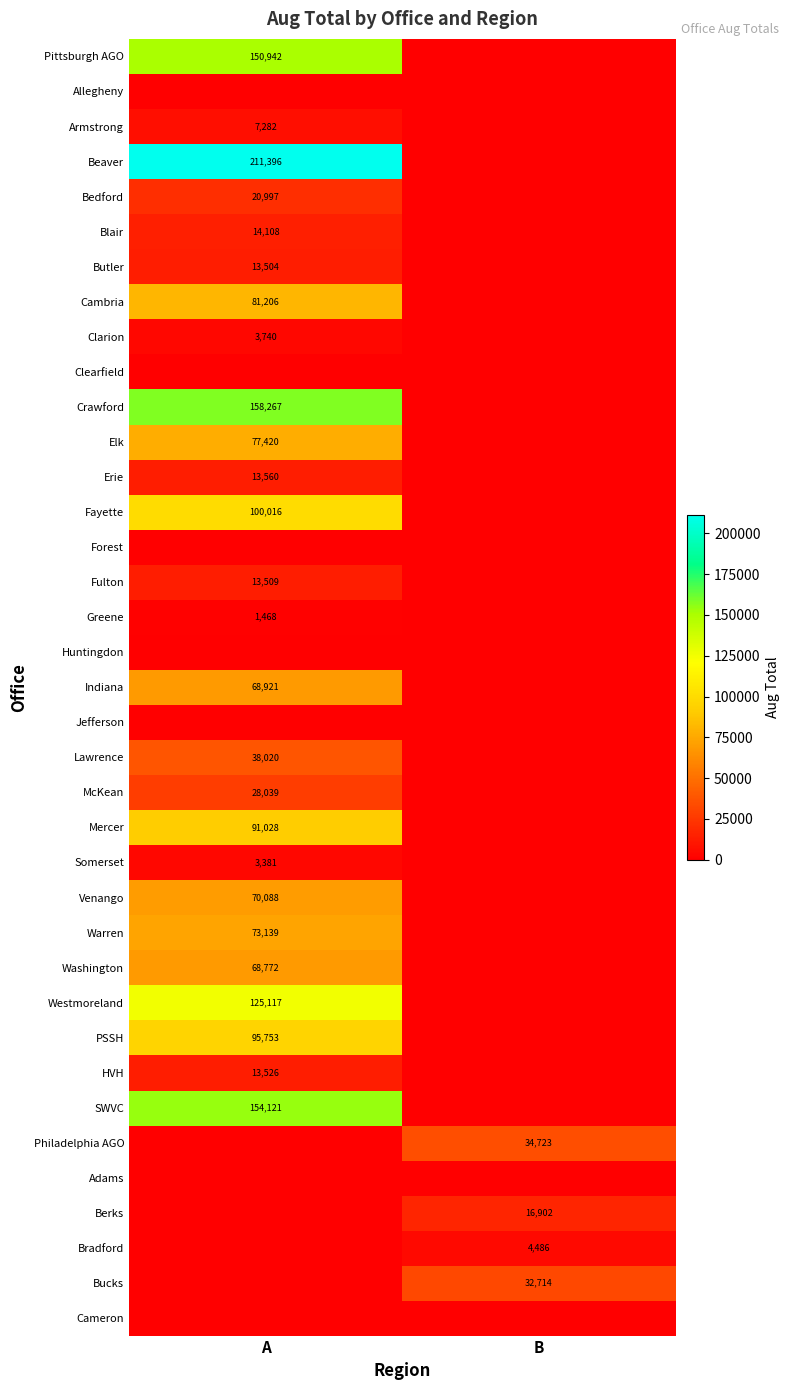

Is the value of Erie at A greater than the value of Pittsburgh AGO at A?

No